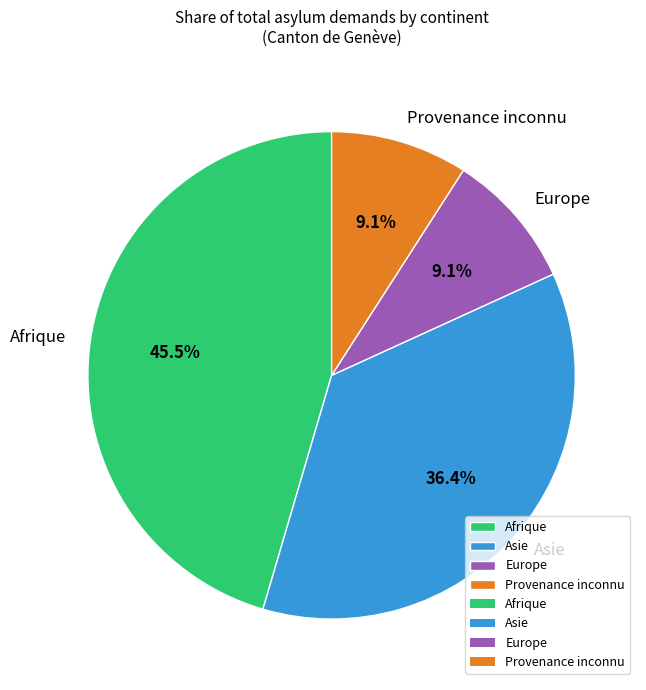

Approximately how many times larger is the value at Afrique compared to Europe?

5.0